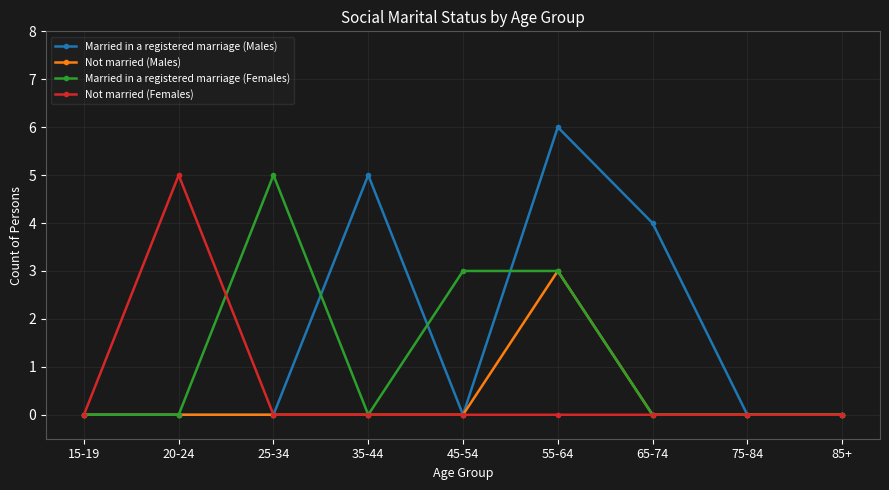

What is the sum of all Not married (Females) values?

5